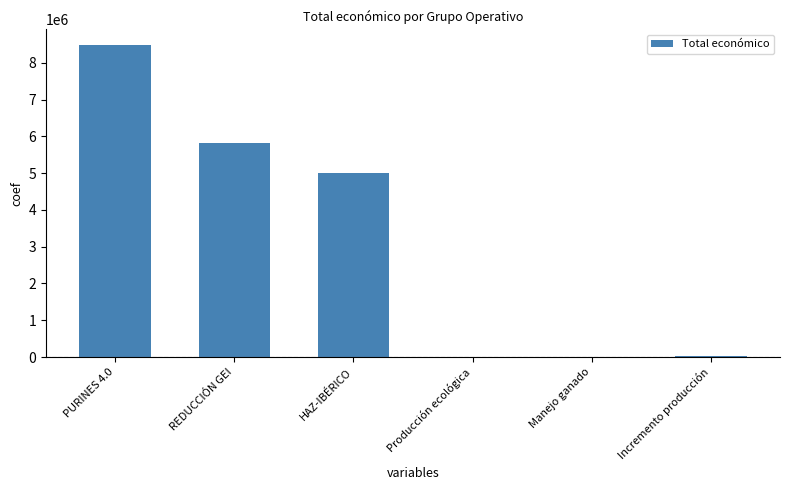

Between Incremento producción and PURINES 4.0, which is larger?

PURINES 4.0